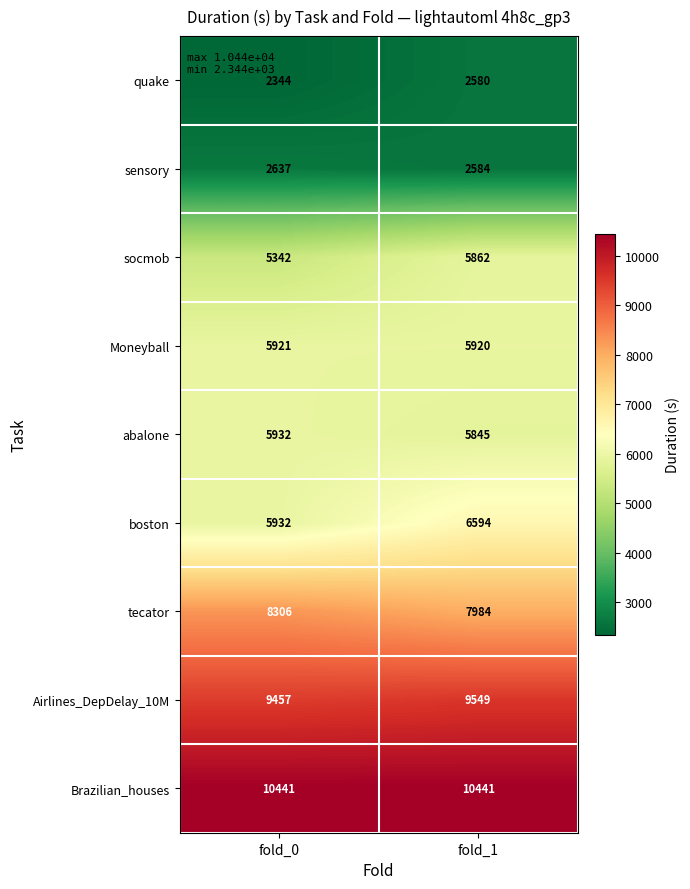

How many data points does each series have?

2